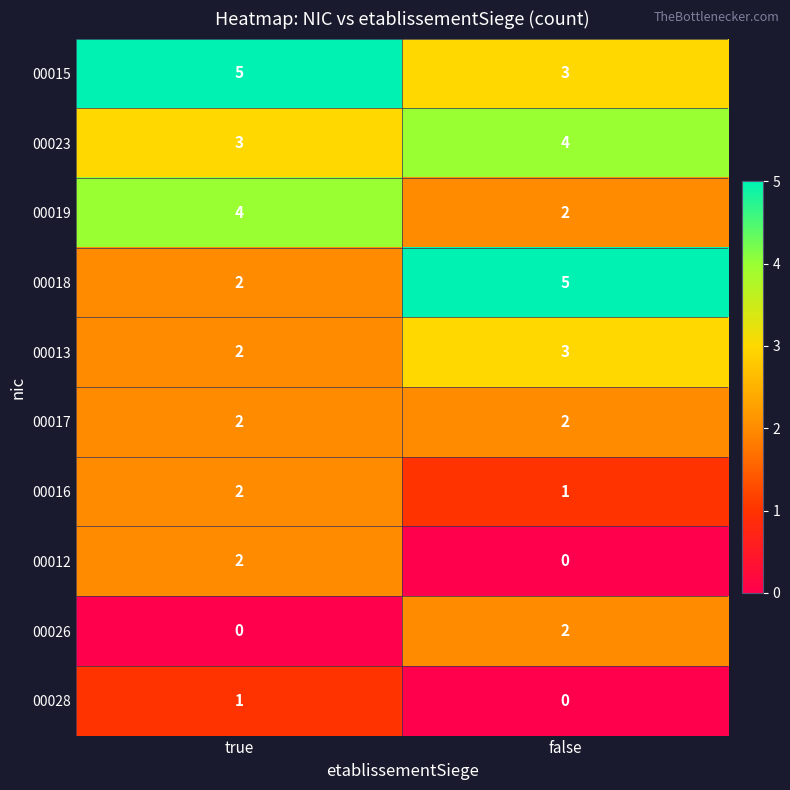

What is the total value across all series at false?

22